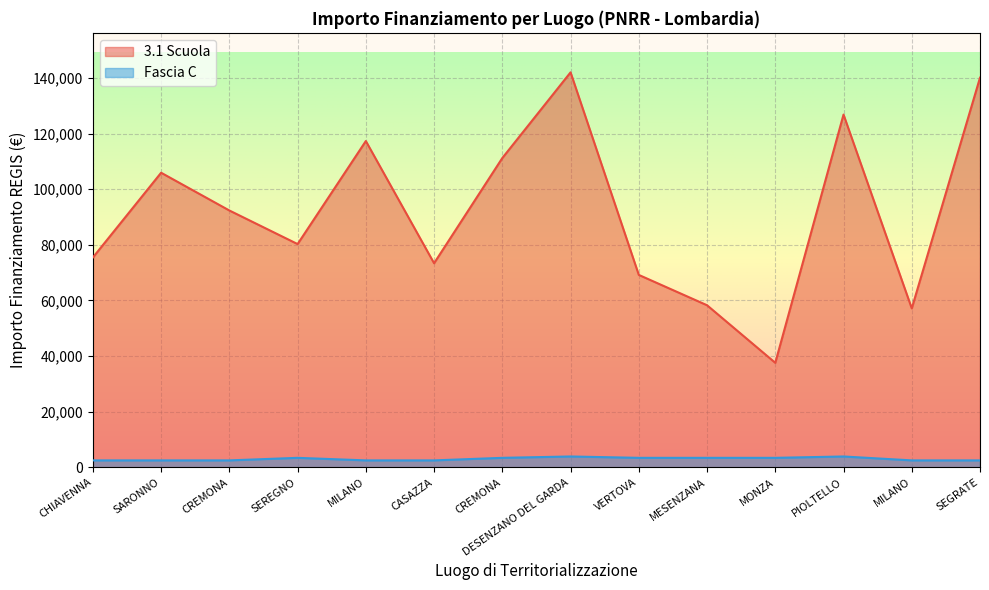

Which series has the largest total across all categories?

3.1 Scuola